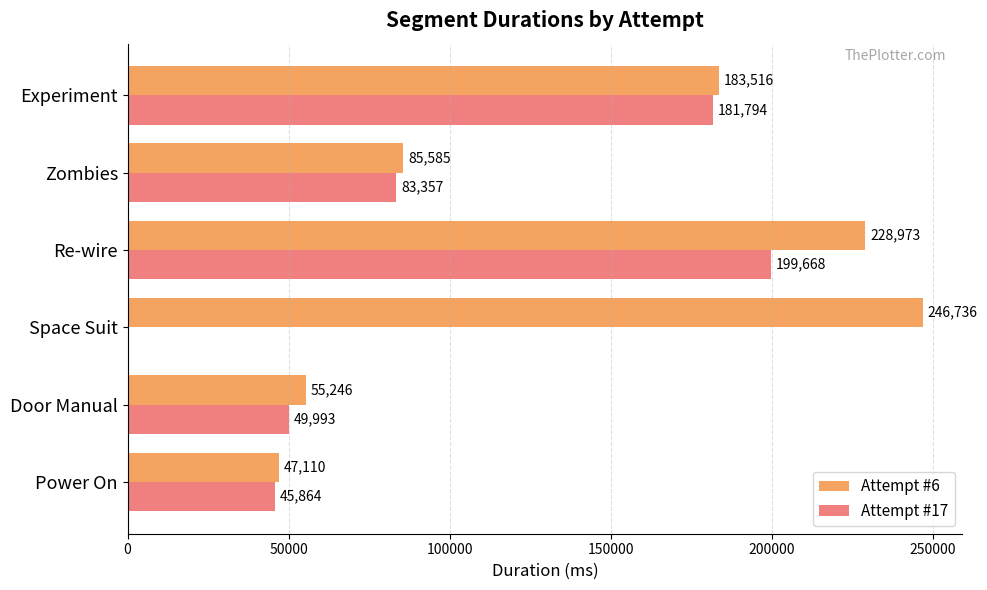

Which series has the largest range (max minus min)?

Attempt #17